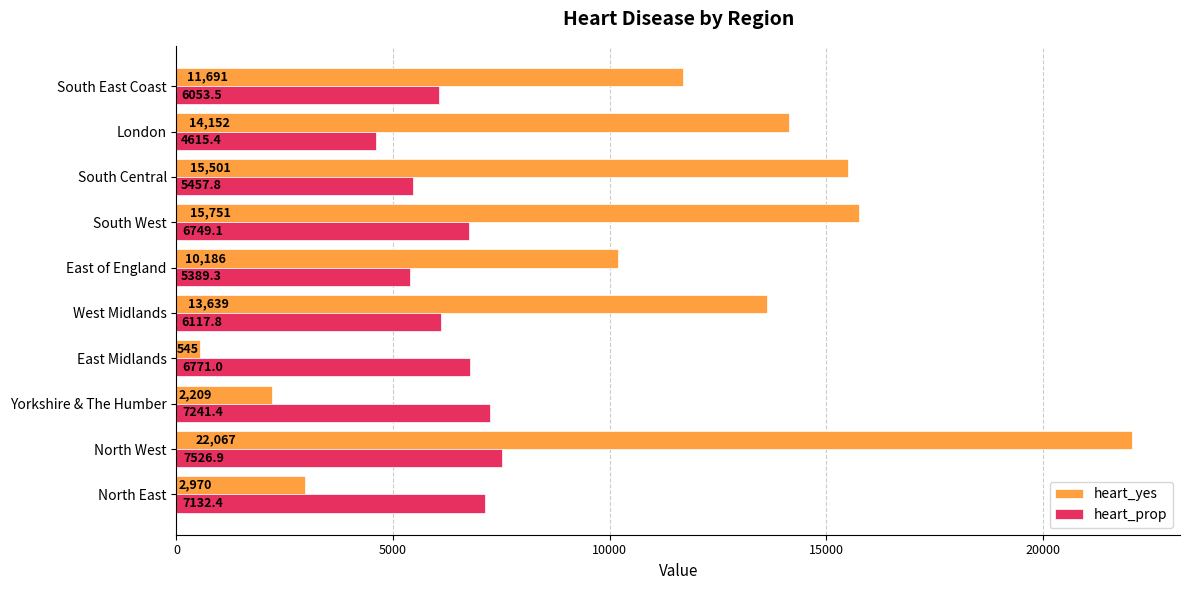

What is the difference between the second highest and second lowest values in the heart_yes series?

13542.0